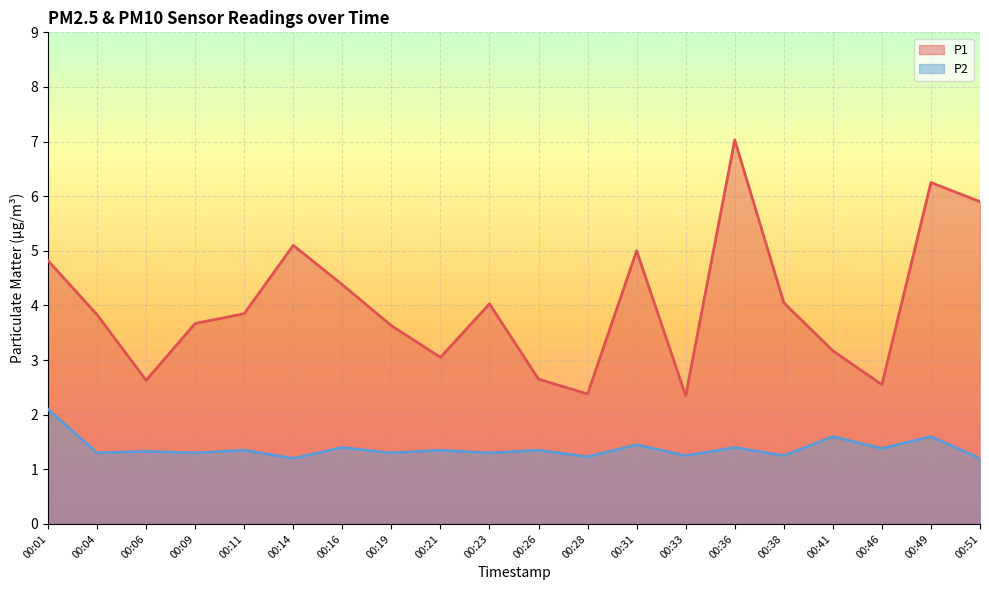

Reading left to right, extract all data points from this chart.

P1: 00:01=4.8	00:04=3.8	00:06=2.6	00:09=3.7	00:11=3.9	00:14=5.1	00:16=4.4	00:19=3.6	00:21=3.0	00:23=4.0	00:26=2.6	00:28=2.4	00:31=5.0	00:33=2.4	00:36=7.0	00:38=4.0	00:41=3.2	00:46=2.5	00:49=6.2	00:51=5.9
P2: 00:01=2.1	00:04=1.3	00:06=1.3	00:09=1.3	00:11=1.4	00:14=1.2	00:16=1.4	00:19=1.3	00:21=1.4	00:23=1.3	00:26=1.4	00:28=1.2	00:31=1.4	00:33=1.2	00:36=1.4	00:38=1.2	00:41=1.6	00:46=1.4	00:49=1.6	00:51=1.2